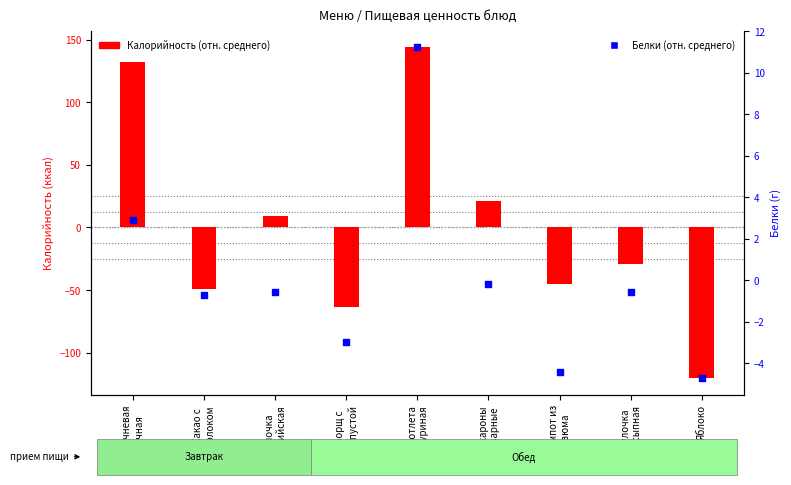

Which series reaches the minimum Y coordinate?

Калорийность (отн. среднего)